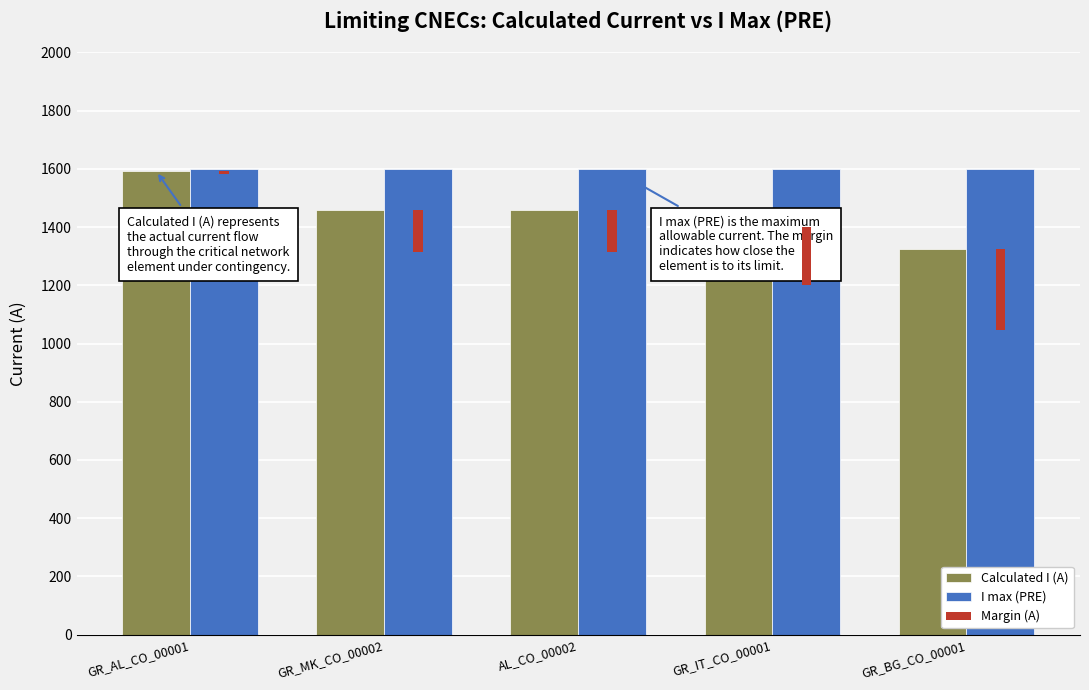

What is the greatest value displayed?

1600